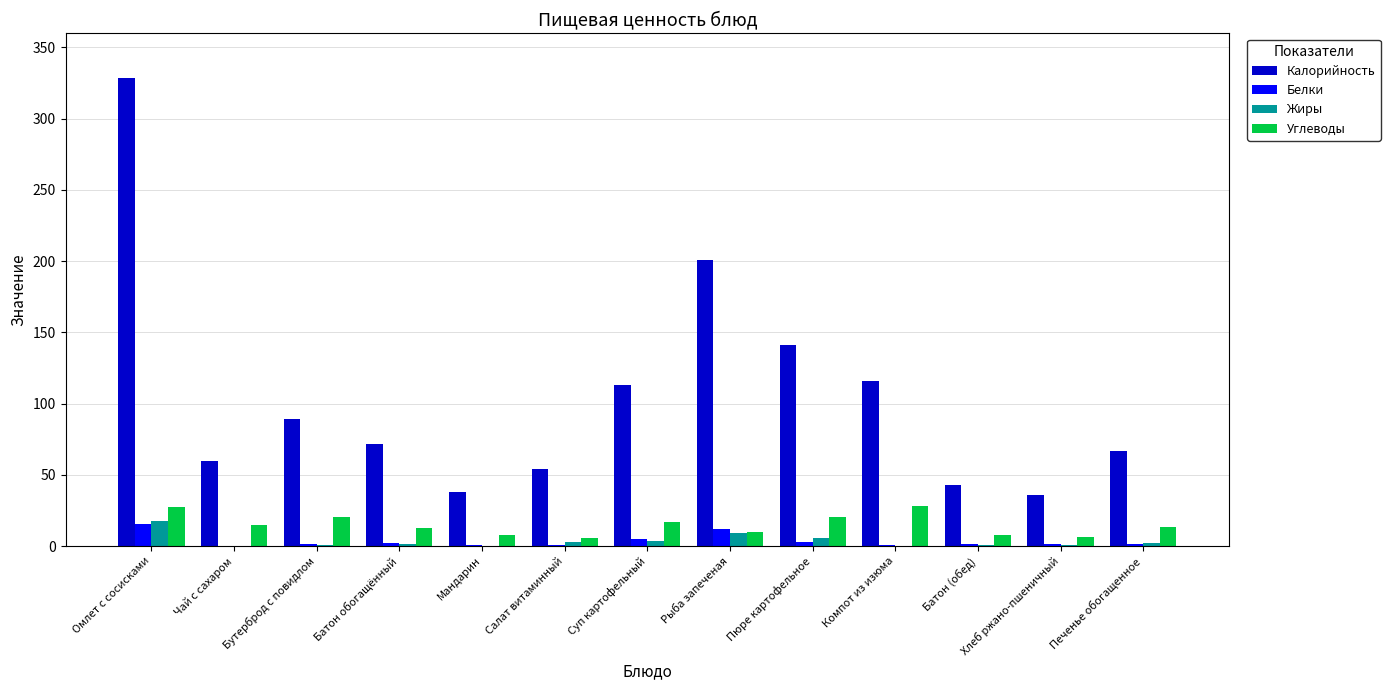

Between Компот из изюма and Батон (обед), which series saw the biggest shift?

Калорийность